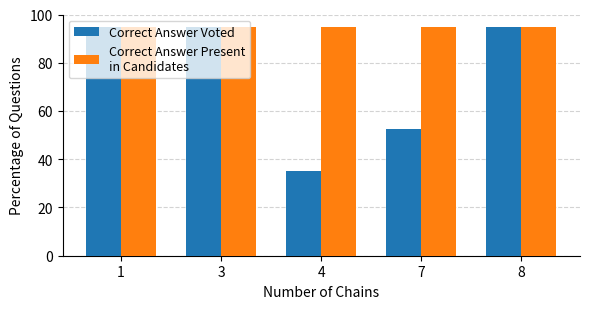

What is the minimum value shown in the chart?

35.0